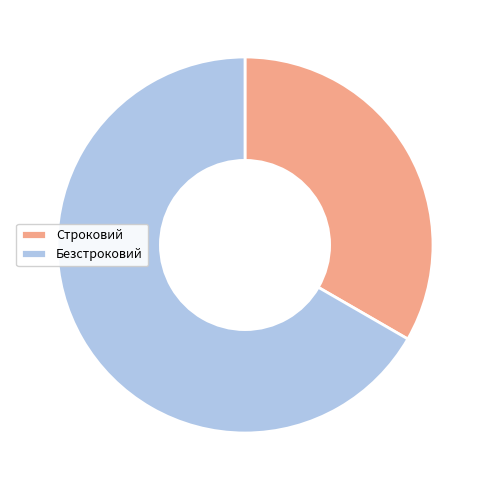

Between Безстроковий and Строковий, which is larger?

Безстроковий